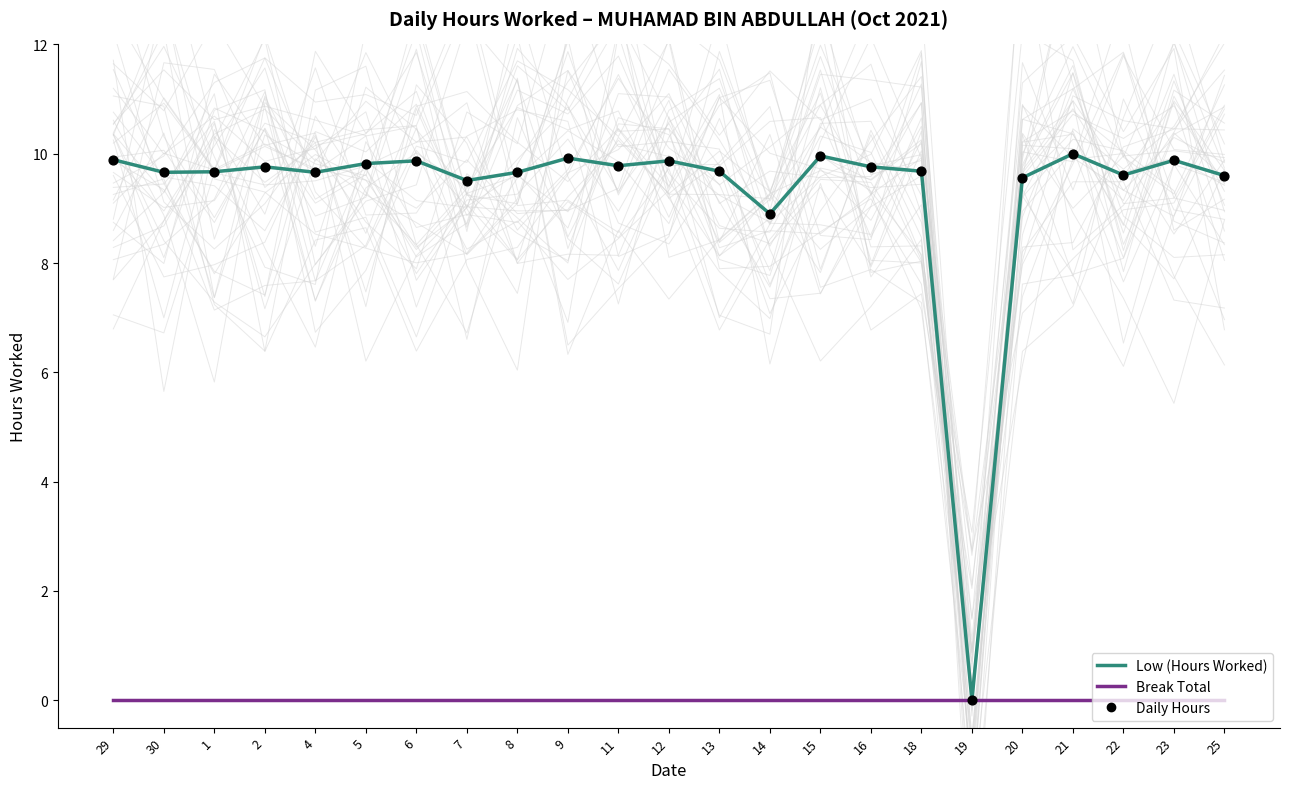

Which series has the largest Y range (max minus min)?

Low (Hours Worked)